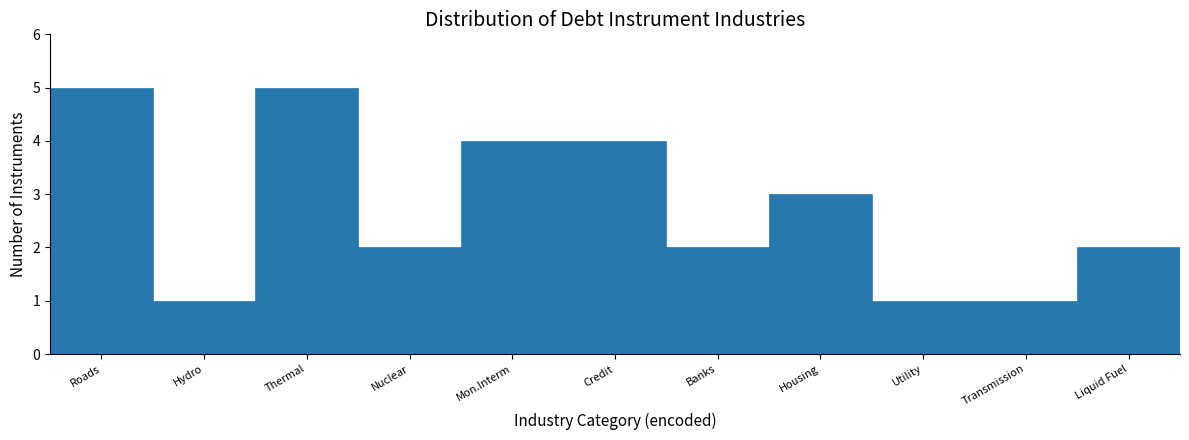

Reading left to right, transcribe all the data shown in this chart.

Roads=5	Hydro=1	Thermal=5	Nuclear=2	Mon.Interm=4	Credit=4	Banks=2	Housing=3	Utility=1	Transmission=1	Liquid Fuel=2